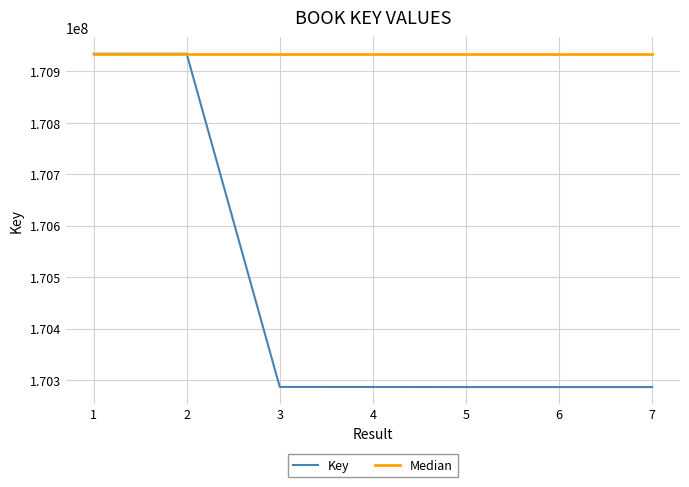

Rank the series at 5 from lowest to highest value.

Key, Median